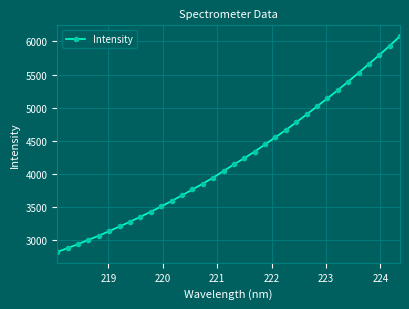

What is the smallest value displayed?

2814.1